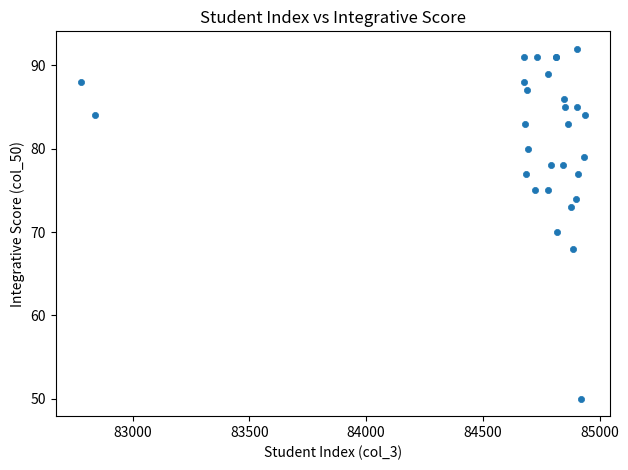

What Y value in the scatter plot is closest to 71?

70